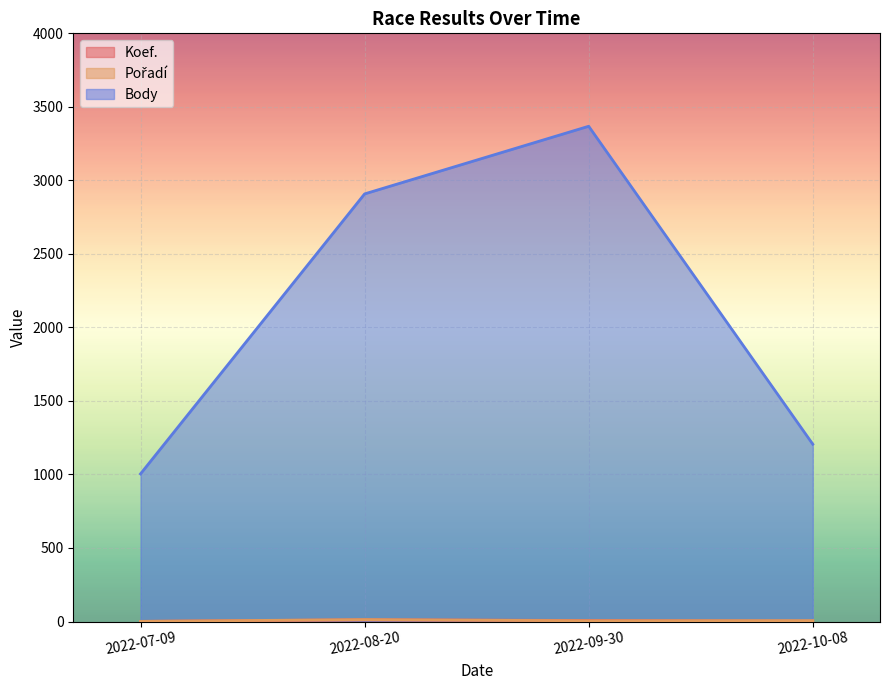

What is the value of the Koef. point at the 3rd from the left?

7